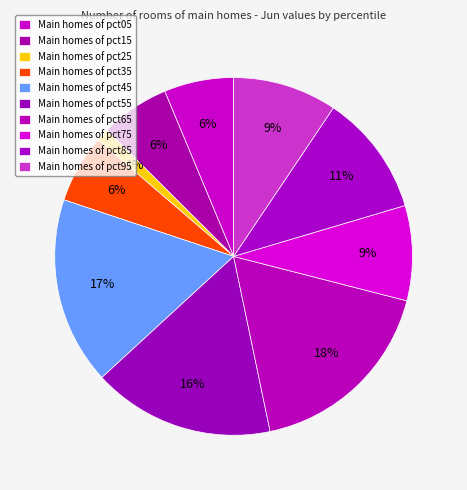

How many segments does this pie chart have?

10